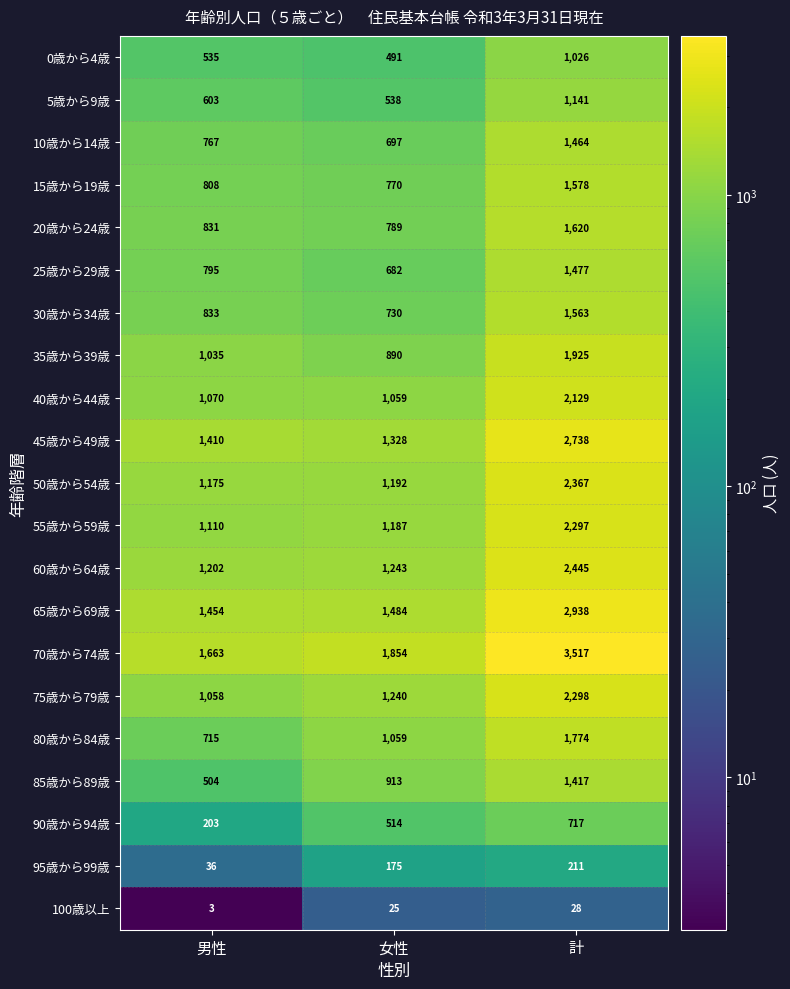

Is it true that 55歳から59歳 equals 1820 at 男性?

False